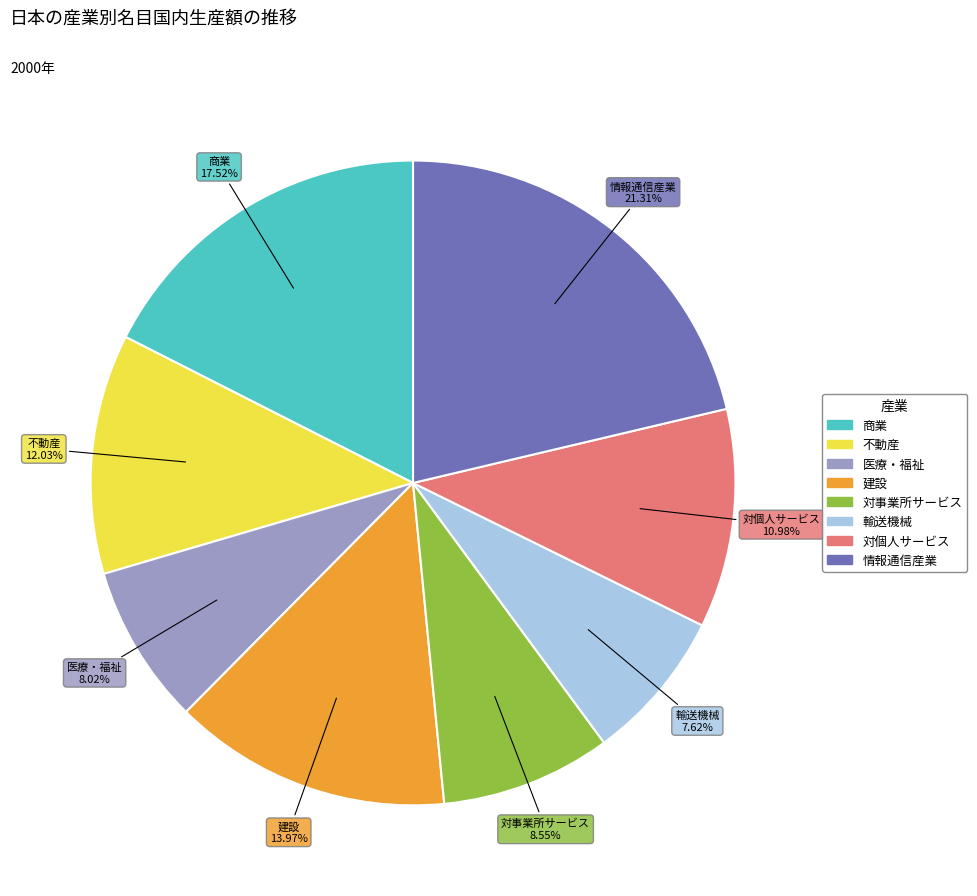

Approximately how many times larger is the value at 商業 compared to 対事業所サービス?

2.0